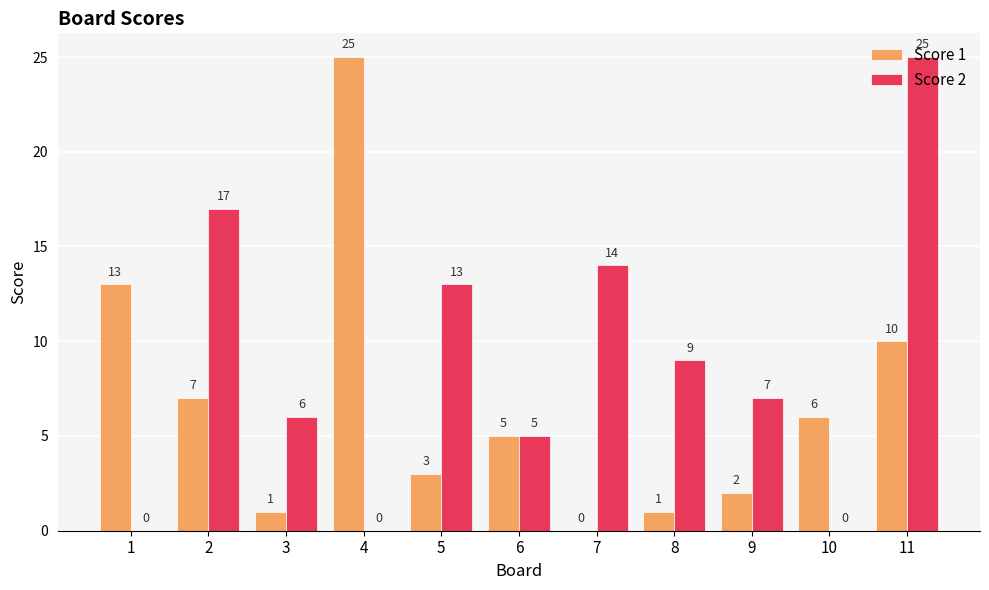

What is the sum of all Score 1 values?

73